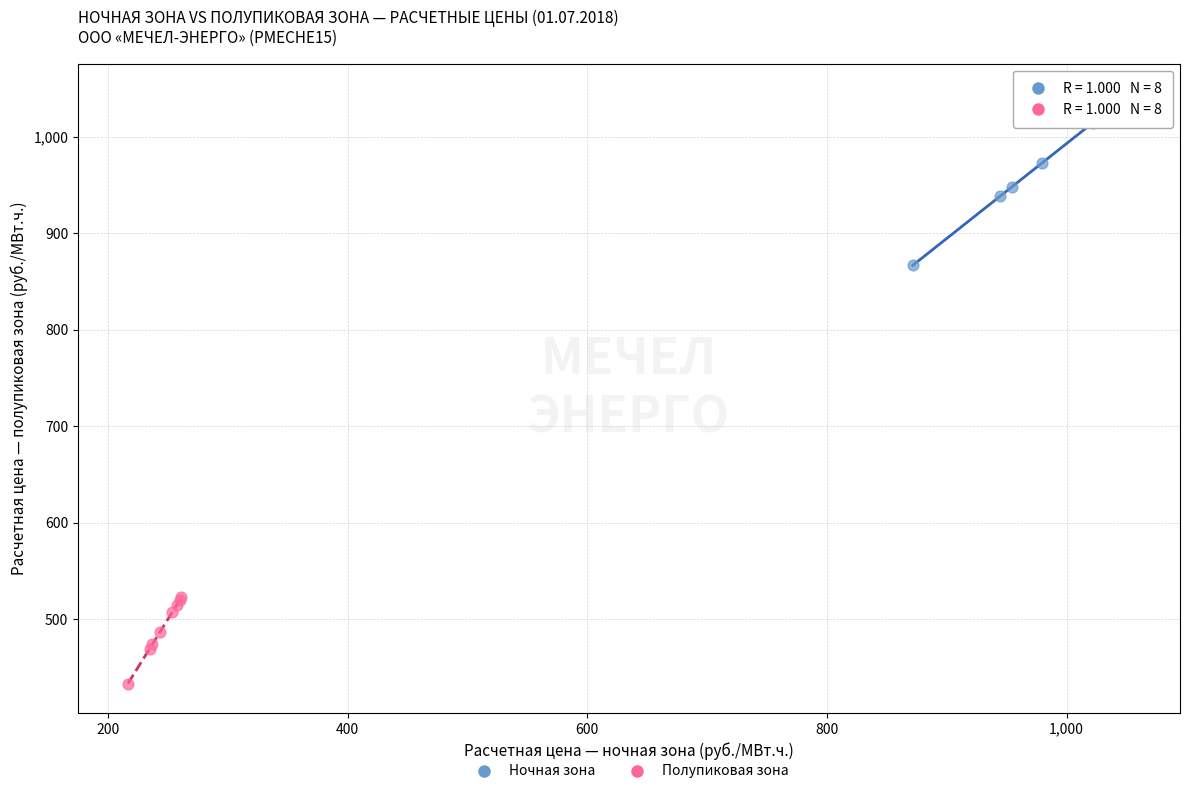

Which series reaches the minimum Y coordinate?

Полупиковая зона